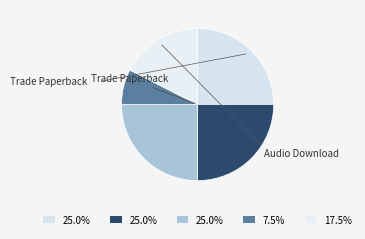

Rank the categories by value from highest to lowest.

Trade Paperback, Hardcover, eBook, Audio Download, Compact Disk